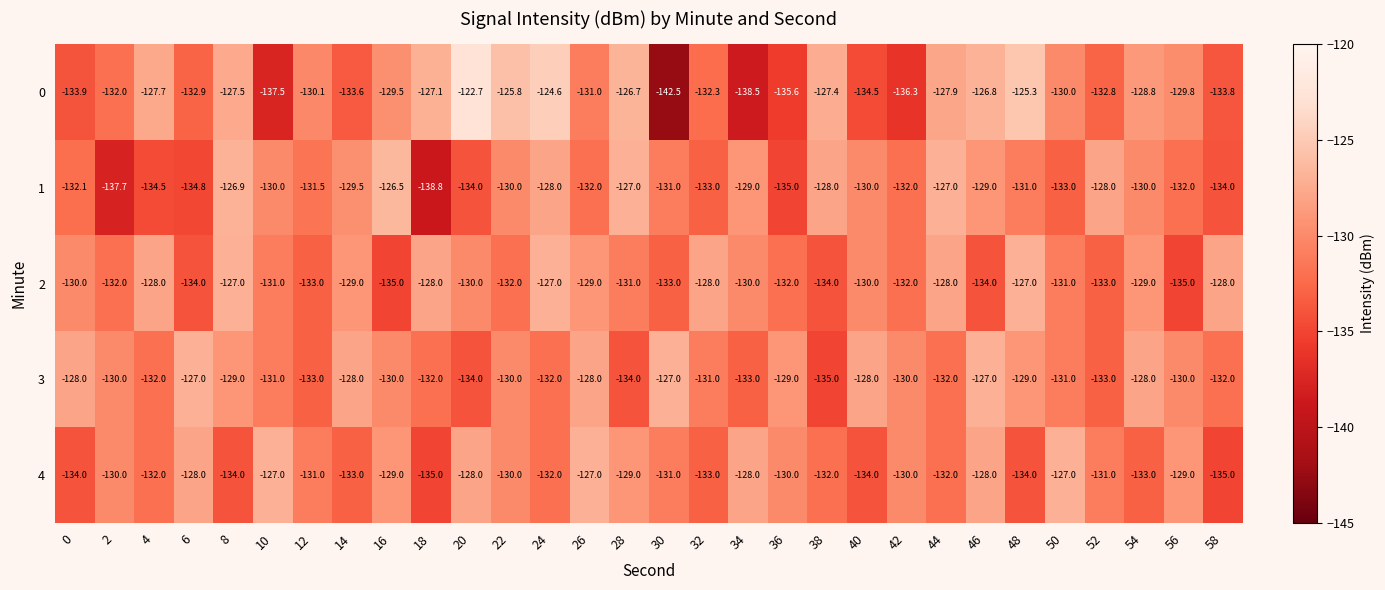

List the labels in order of 0 value, largest first.

20, 24, 48, 22, 28, 46, 18, 38, 8, 4, 44, 54, 16, 56, 50, 12, 26, 2, 32, 52, 6, 14, 58, 0, 40, 36, 42, 10, 34, 30